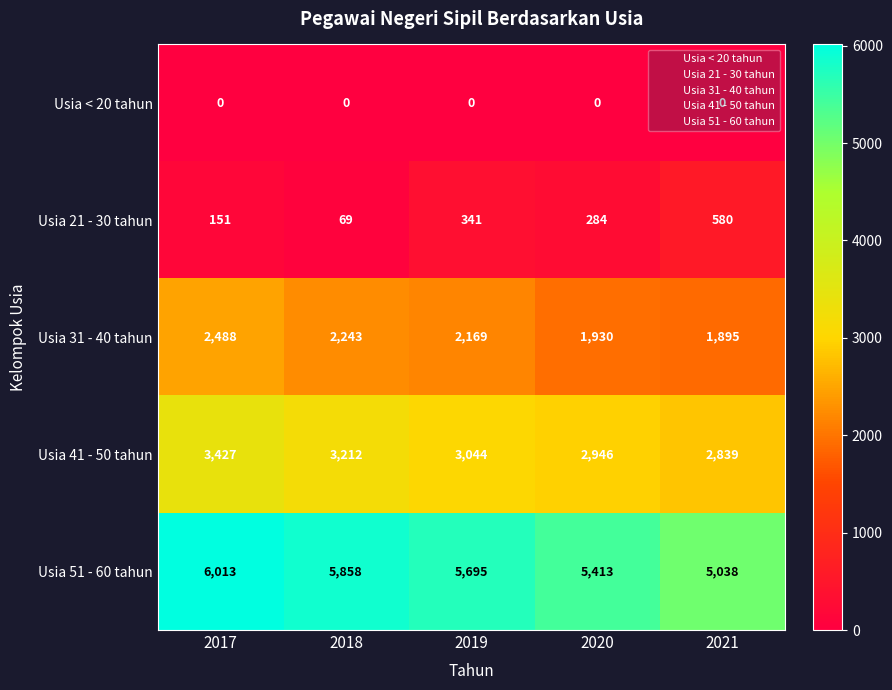

What is the difference between the Usia 41 - 50 tahun values at 2021 and 2020?

107